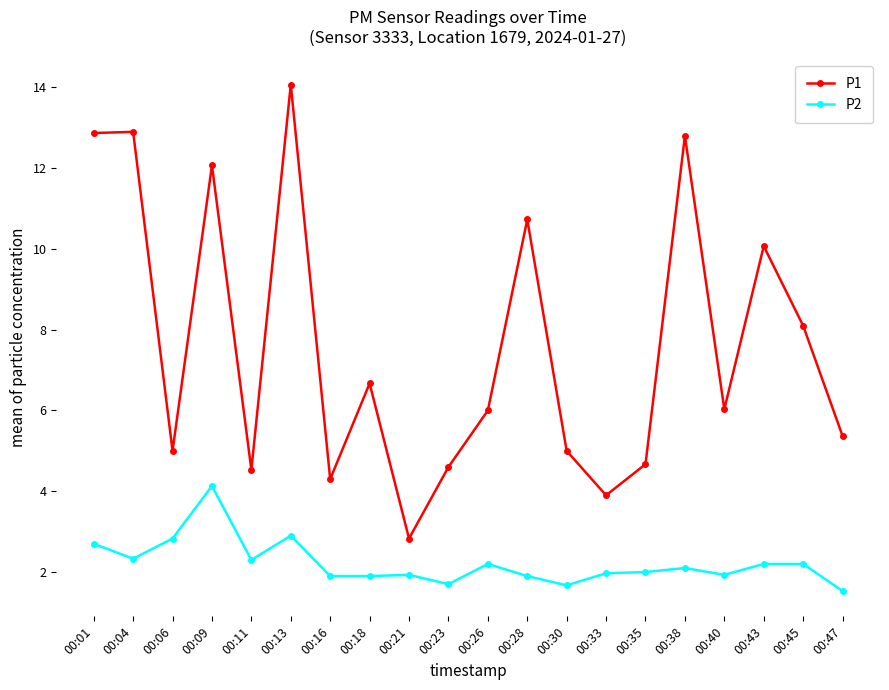

How many categories are shown in the chart?

20